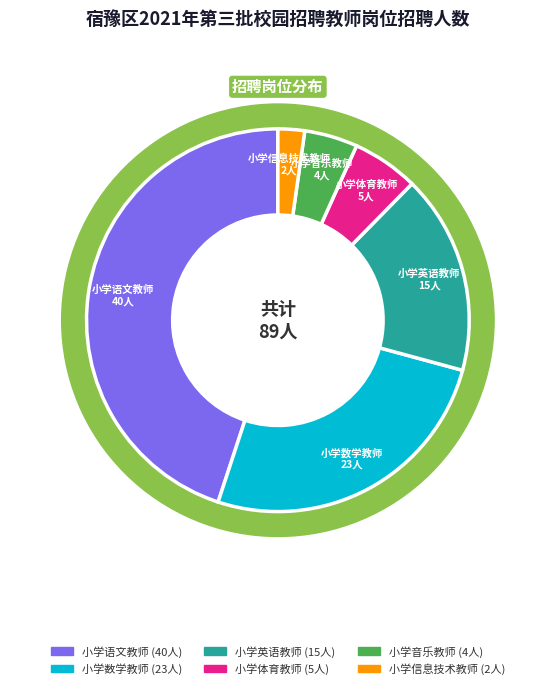

Which category has the biggest portion of the pie?

小学语文教师